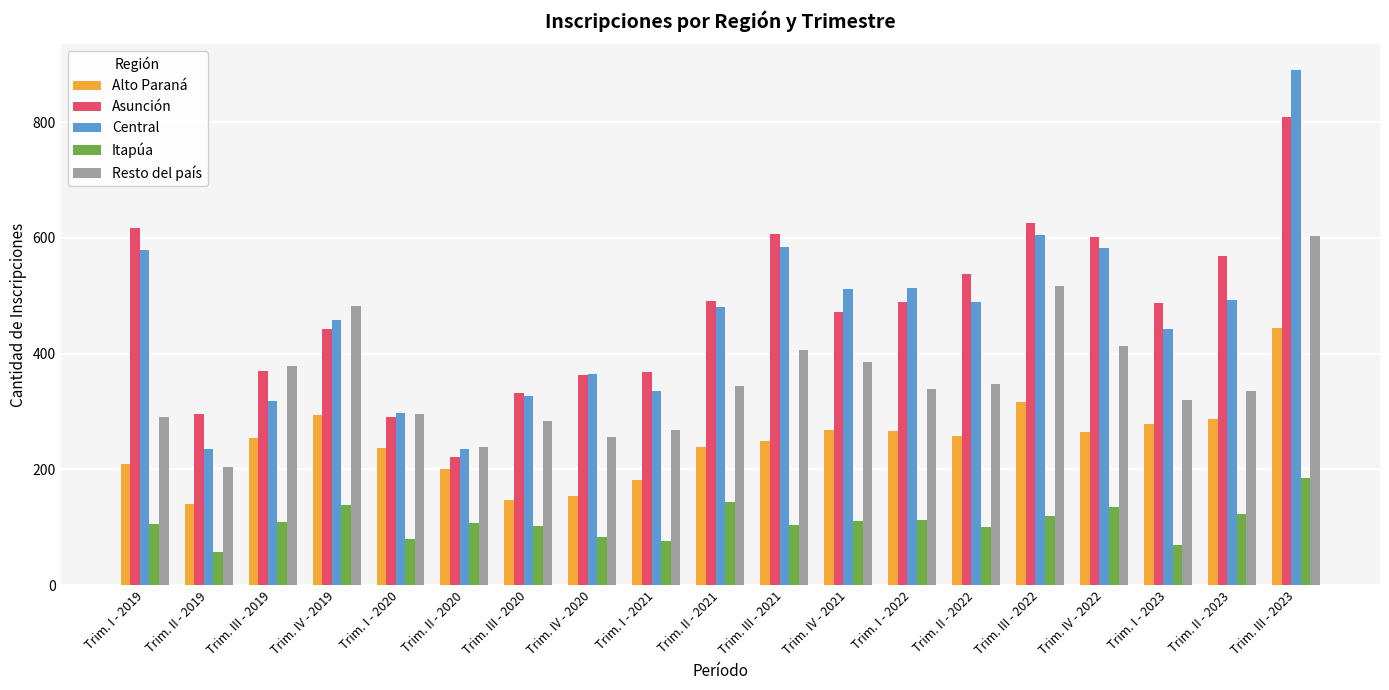

Does the chart contain any negative values?

No